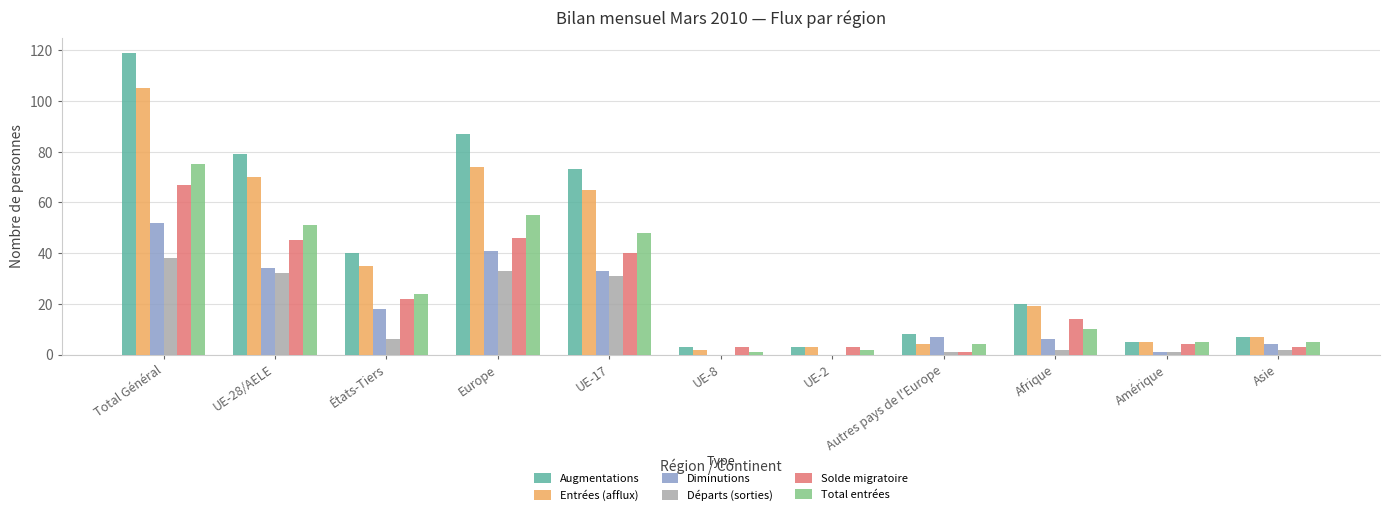

What is the greatest value displayed?

119